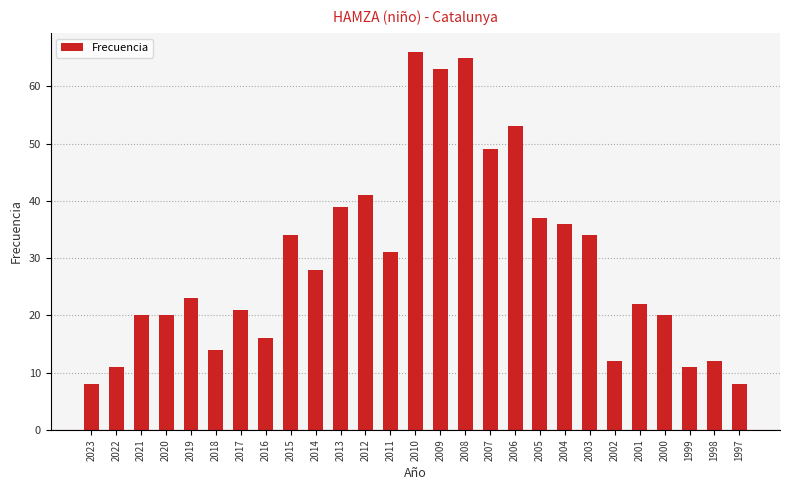

What is the smallest value displayed?

8